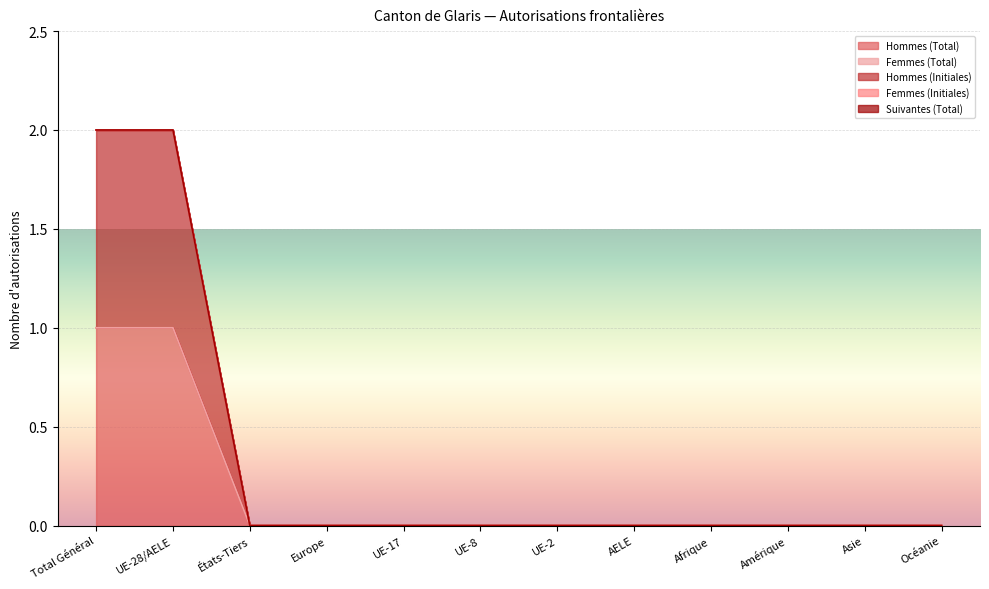

True or false: Suivantes (Total) has a value of 0 at AELE.

True